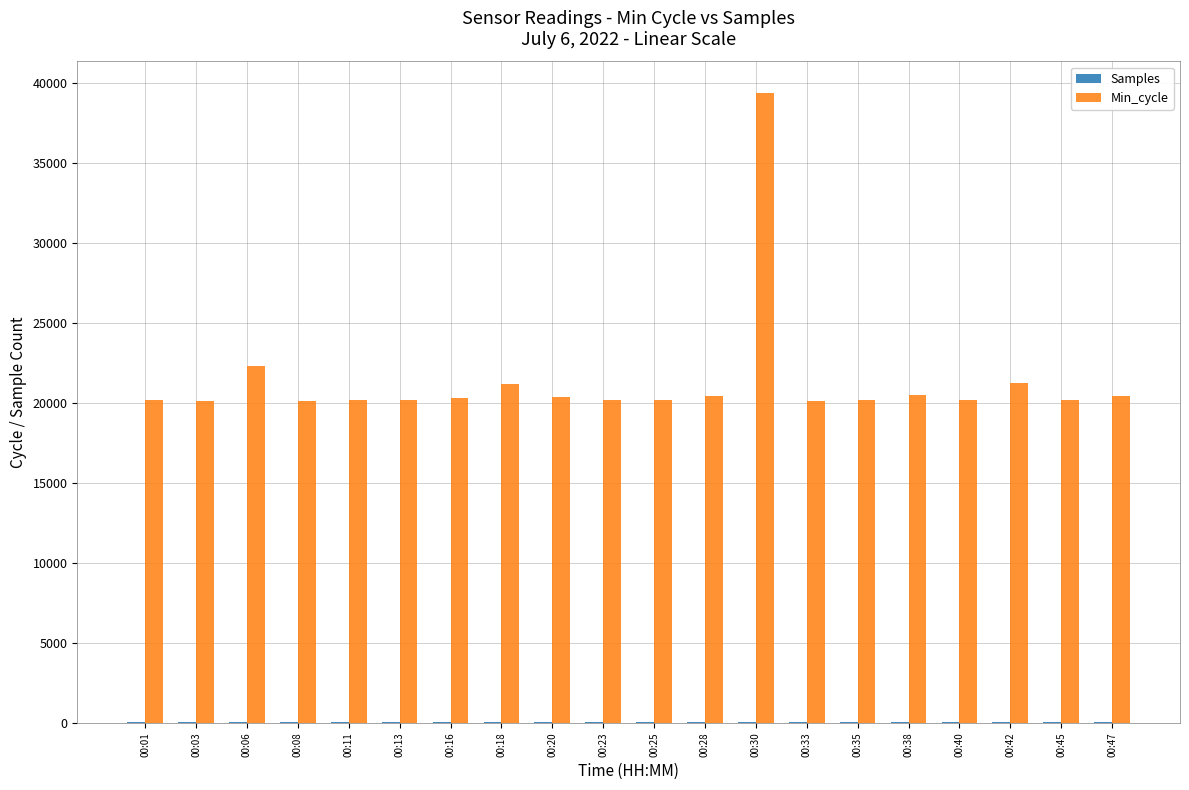

Which series has the largest total across all categories?

Min_cycle